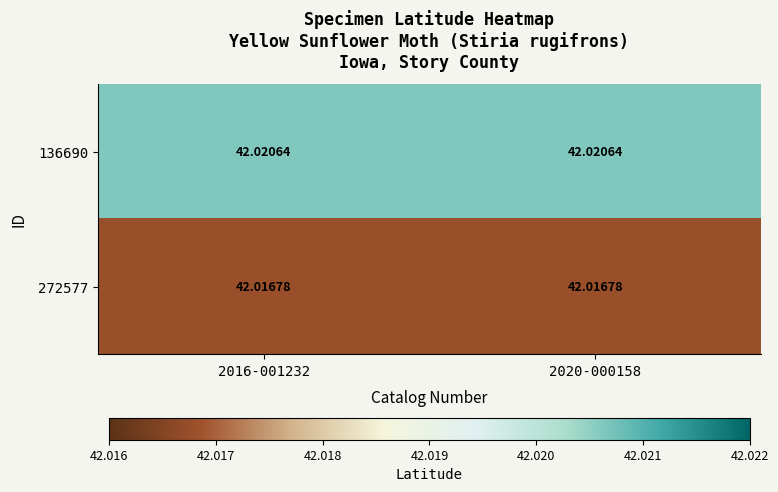

Is the value of 272577 at 2020-000158 greater than the value of 136690 at 2016-001232?

No